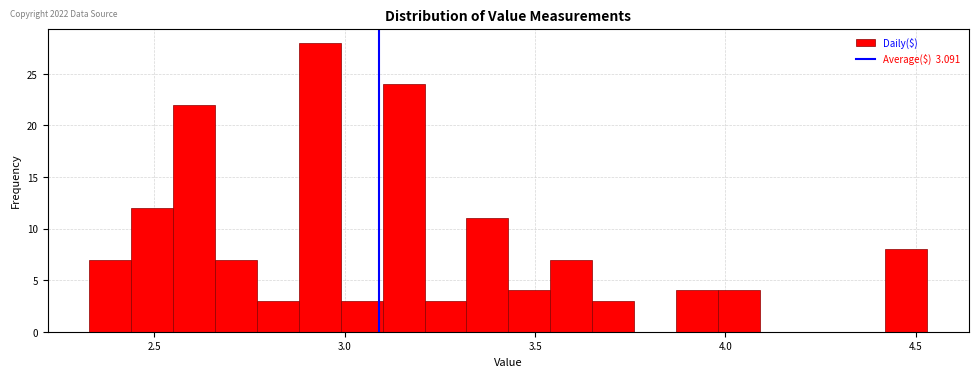

Read against the x-axis, roughly where is the centre of the tallest bar?

2.95